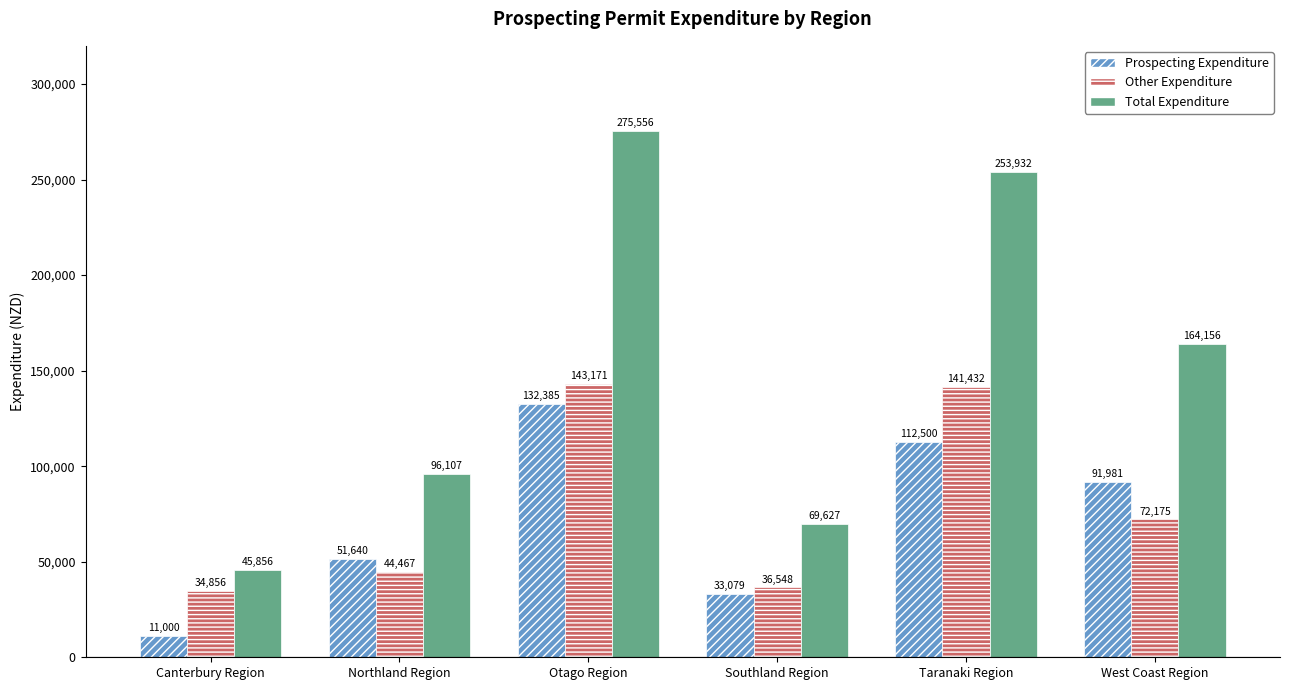

Which category has the lowest value in the Other Expenditure series?

Canterbury Region